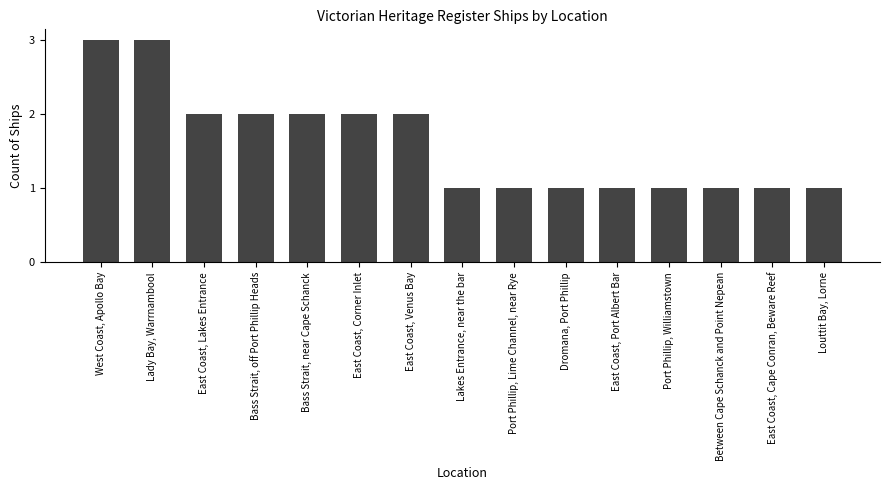

How many series are shown in this chart?

1